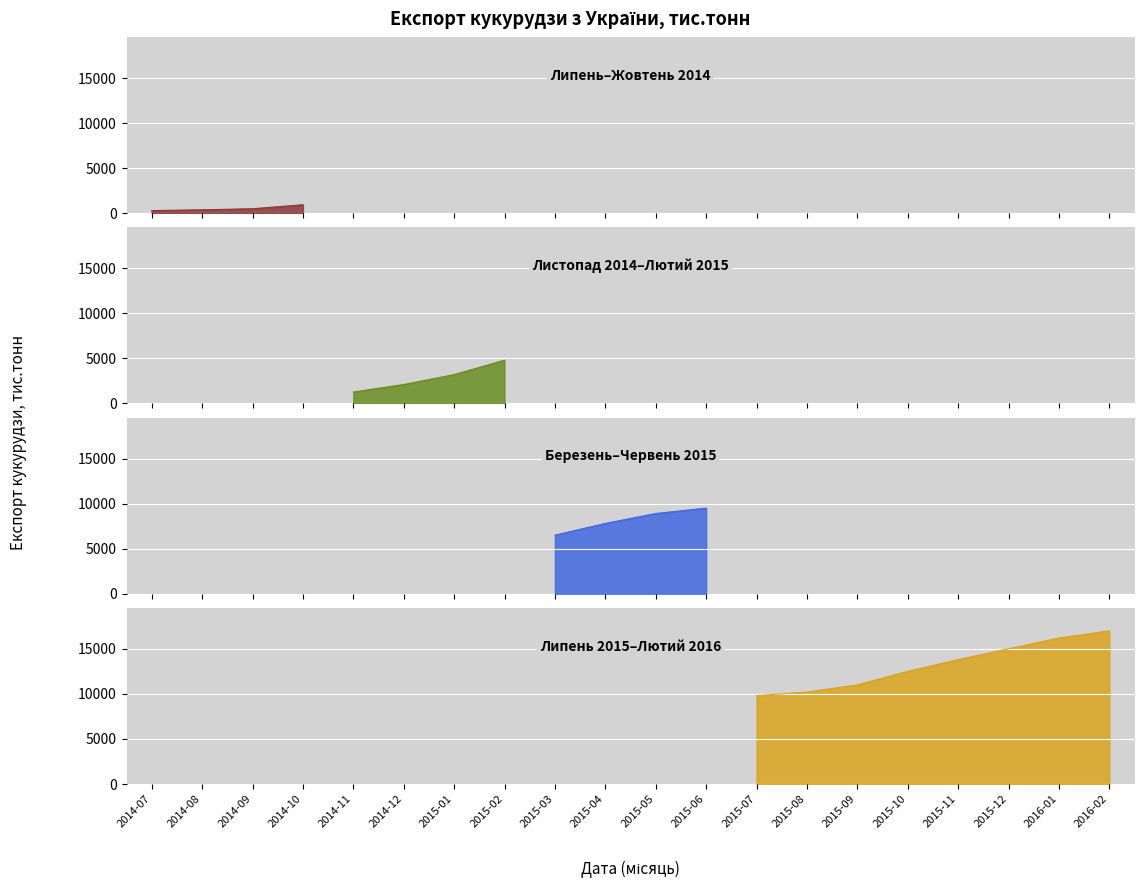

What is the label of the 19th point from the right?

2014-08